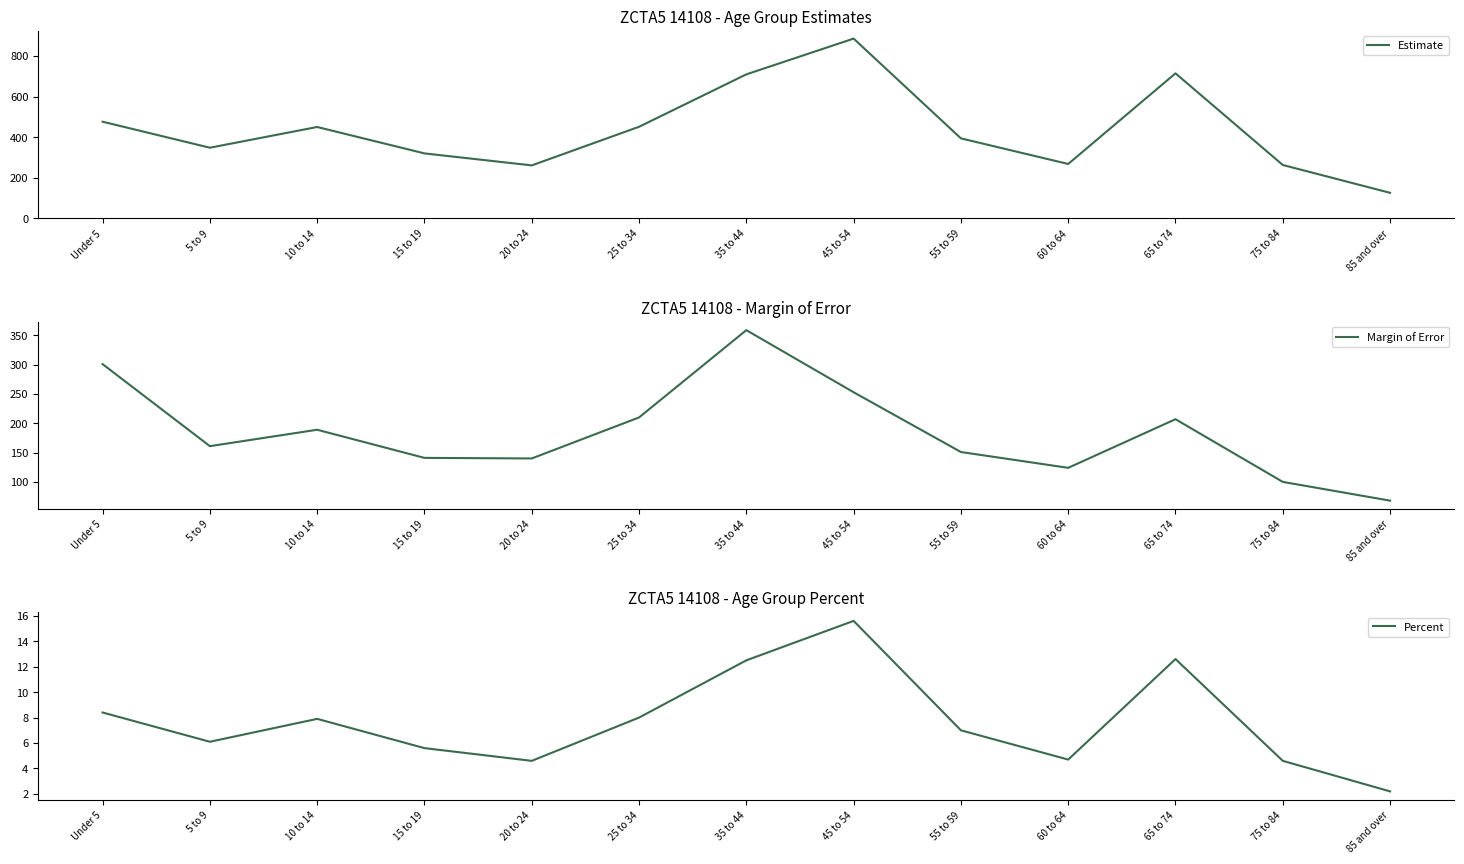

How many interior local valleys does the Estimate series have?

3